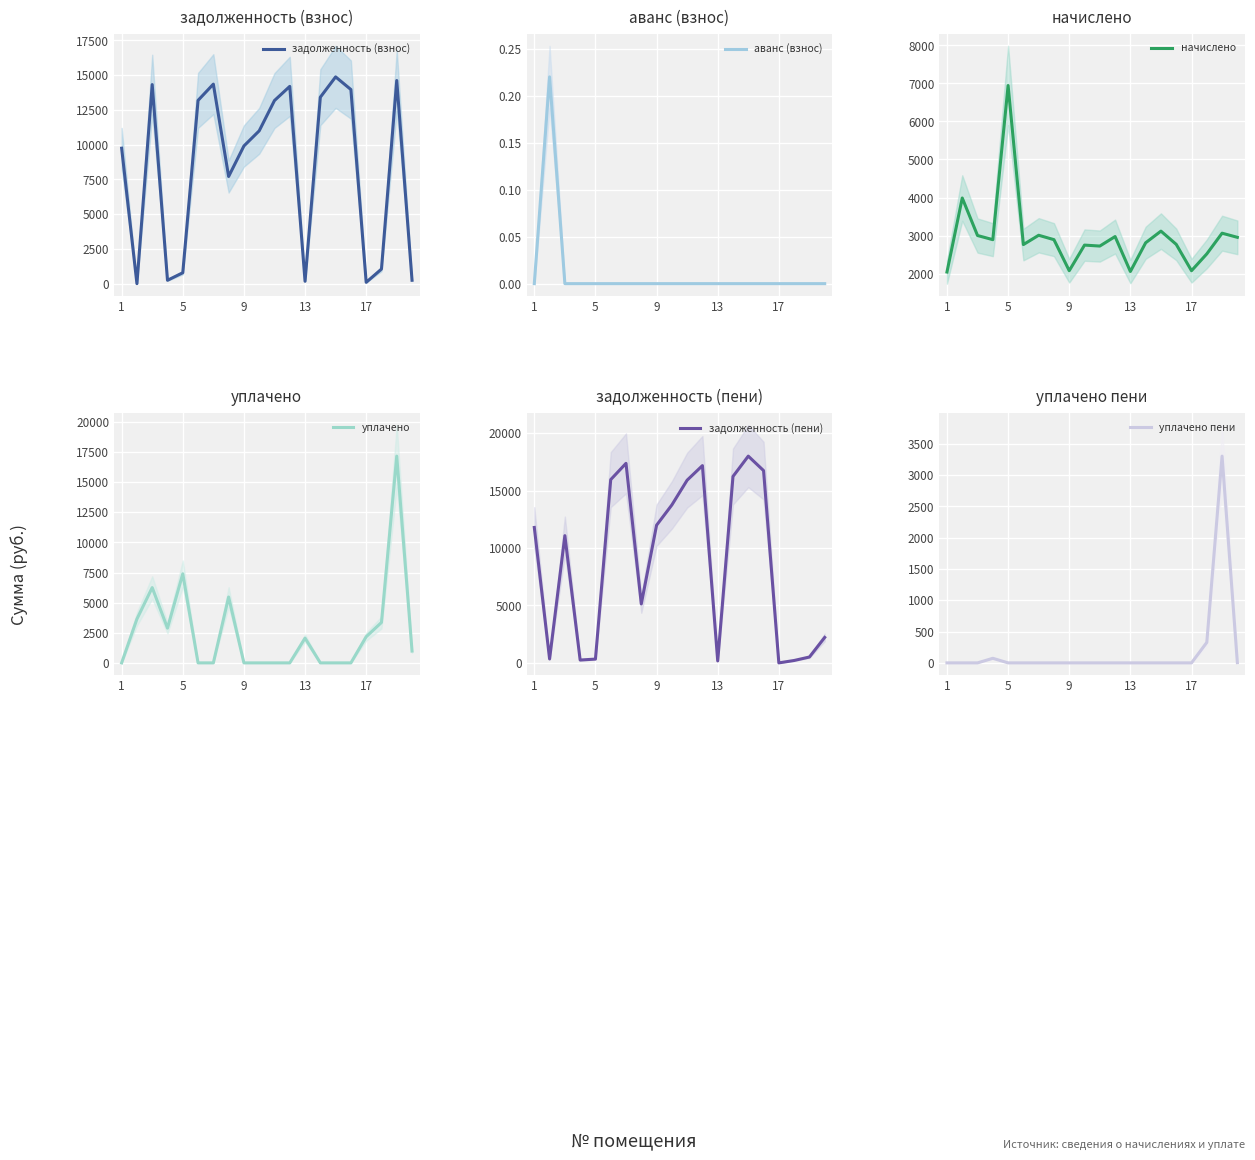

What is the maximum value for задолженность (взнос)?

14877.7